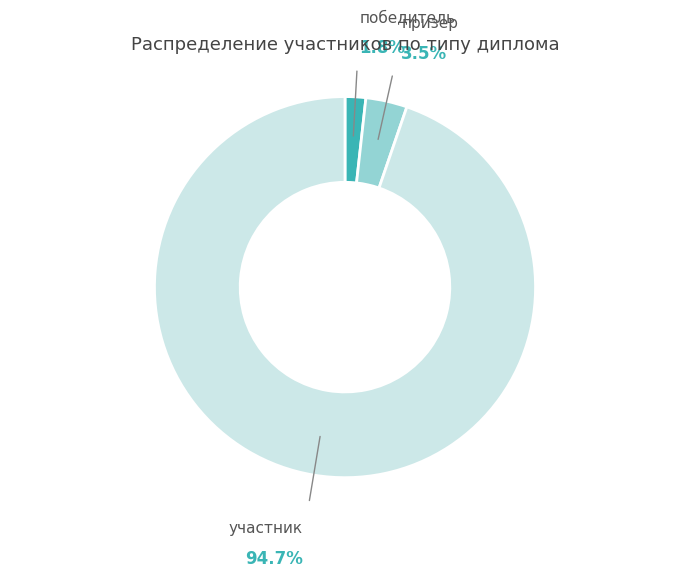

Is there a majority slice in this chart?

Yes